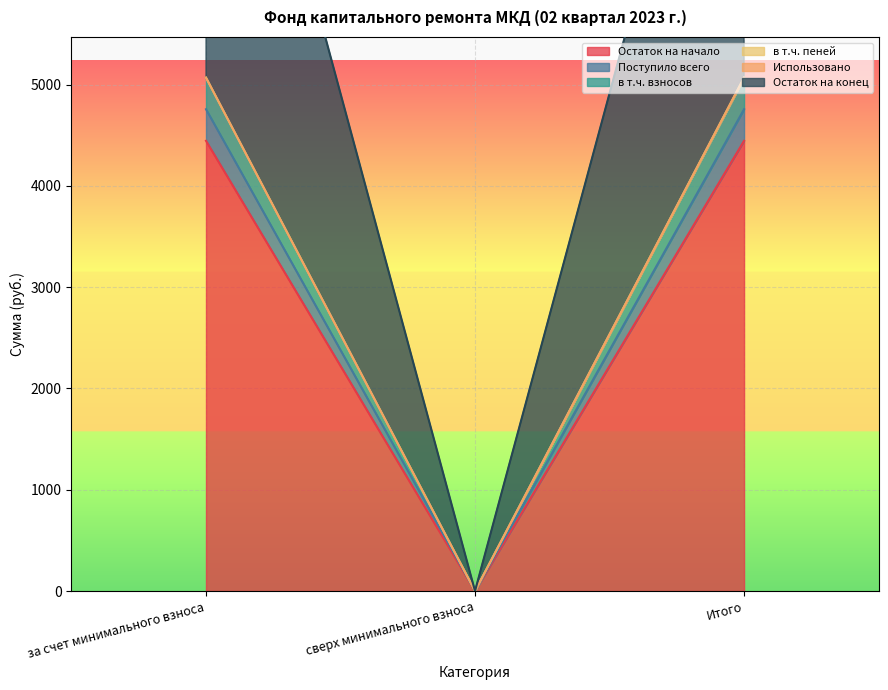

Which series changed the most between за счет минимального взноса and Итого?

Остаток на начало